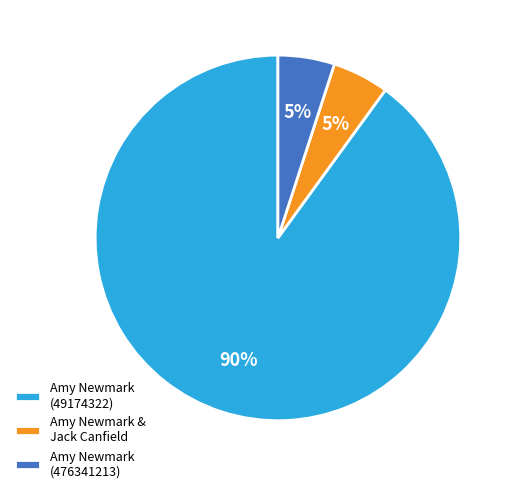

Which slice is the largest?

Amy Newmark (49174322)